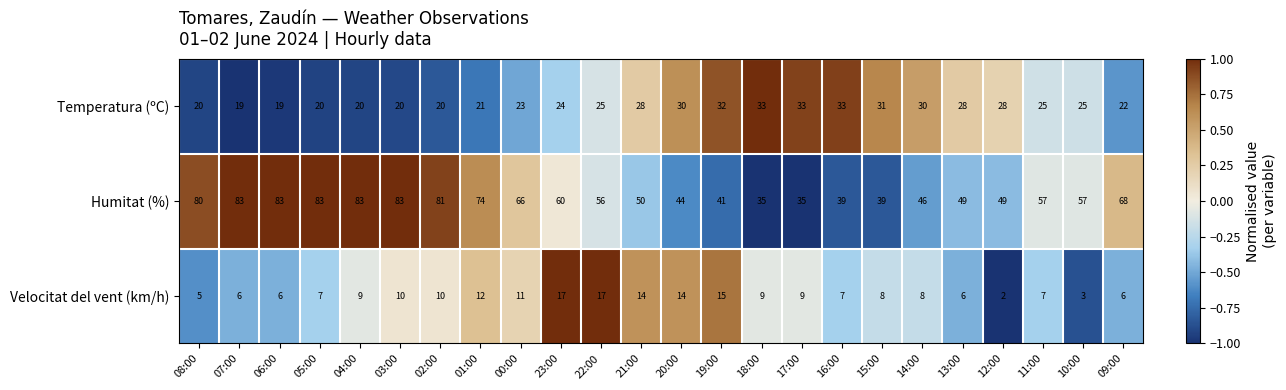

How many values in the Velocitat del vent (km/h) series are below 9?

12